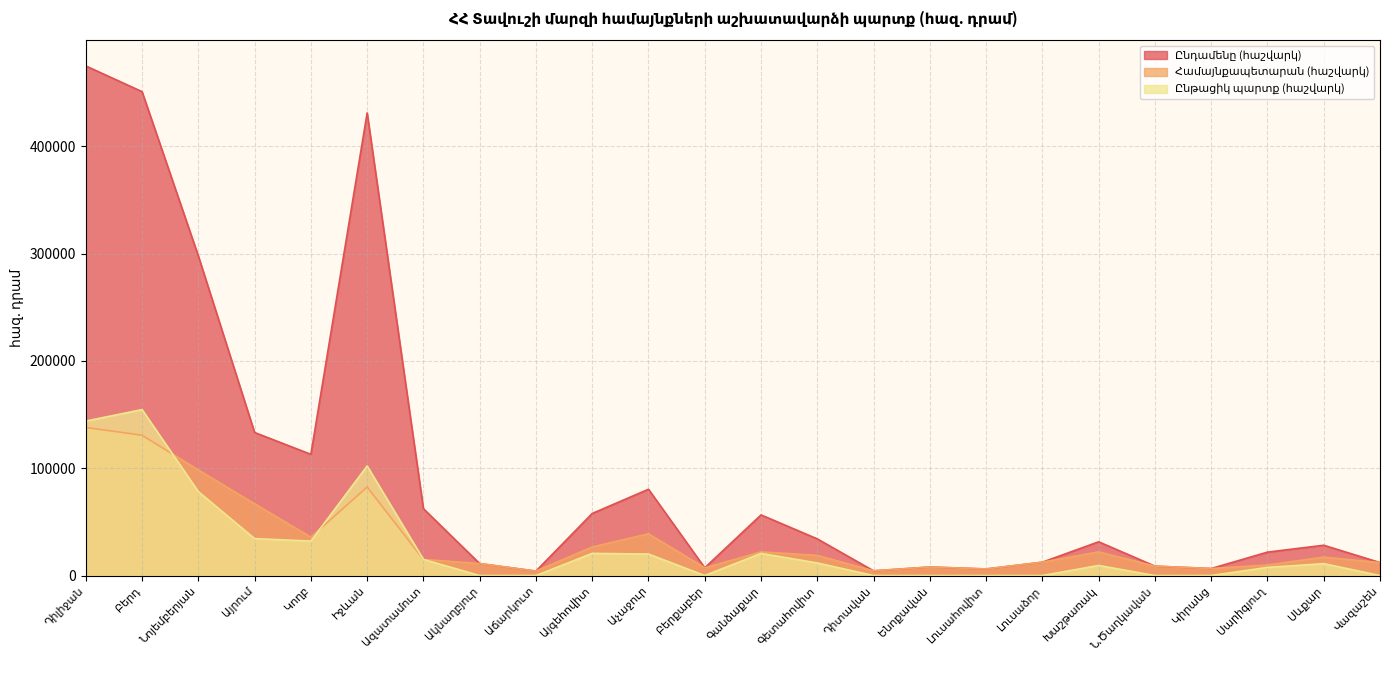

What is the approximate value of Ընդամենը (հաշվարկ) at Ենոքավան?

7934.2